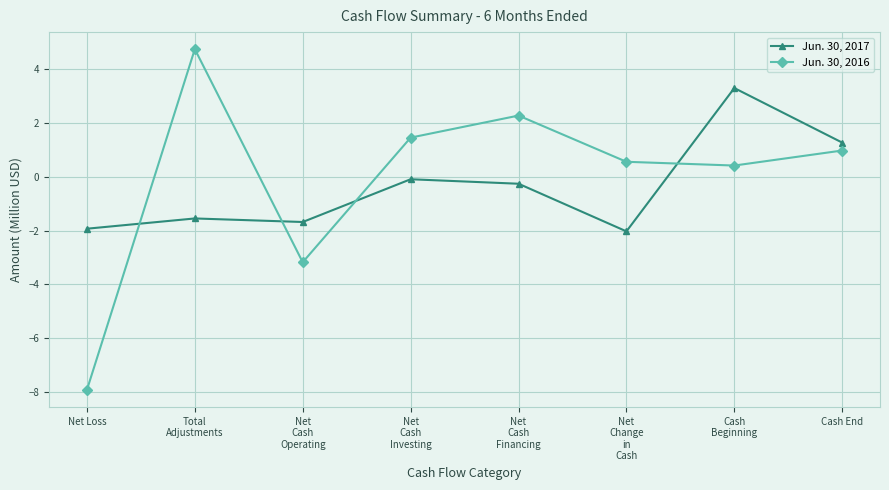

True or false: Jun. 30, 2017 has more than 1 interior local peaks.

True